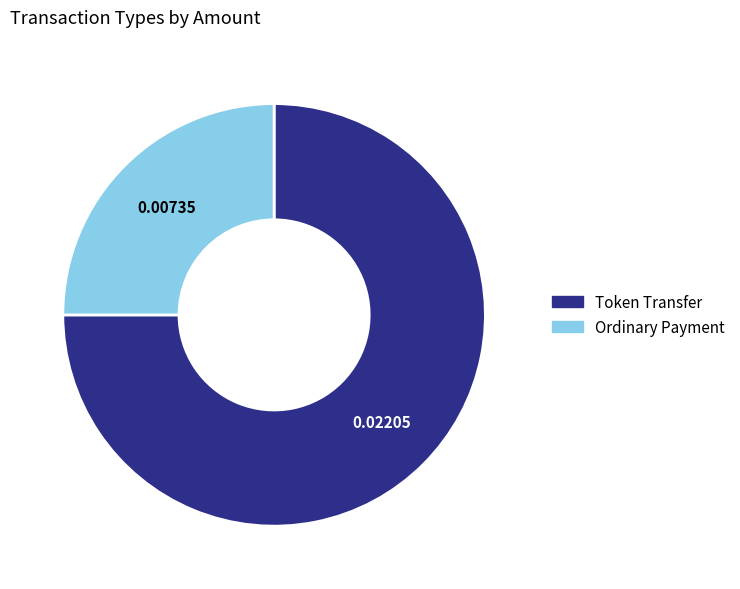

Is it true that Ordinary Payment is 99% of the pie?

False